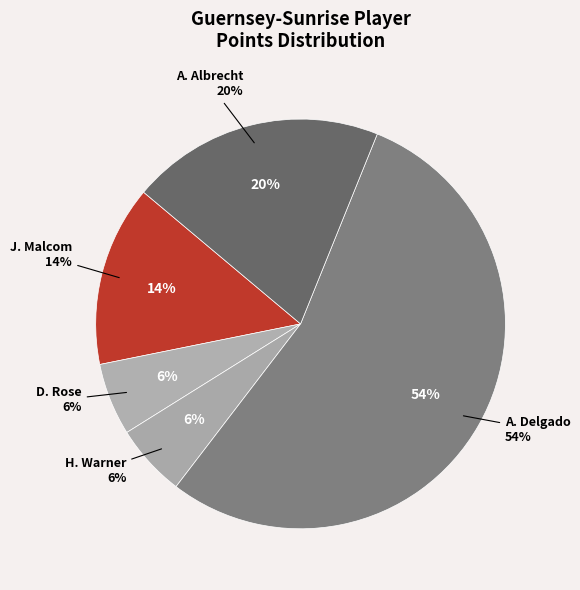

What is the majority slice?

A. Delgado